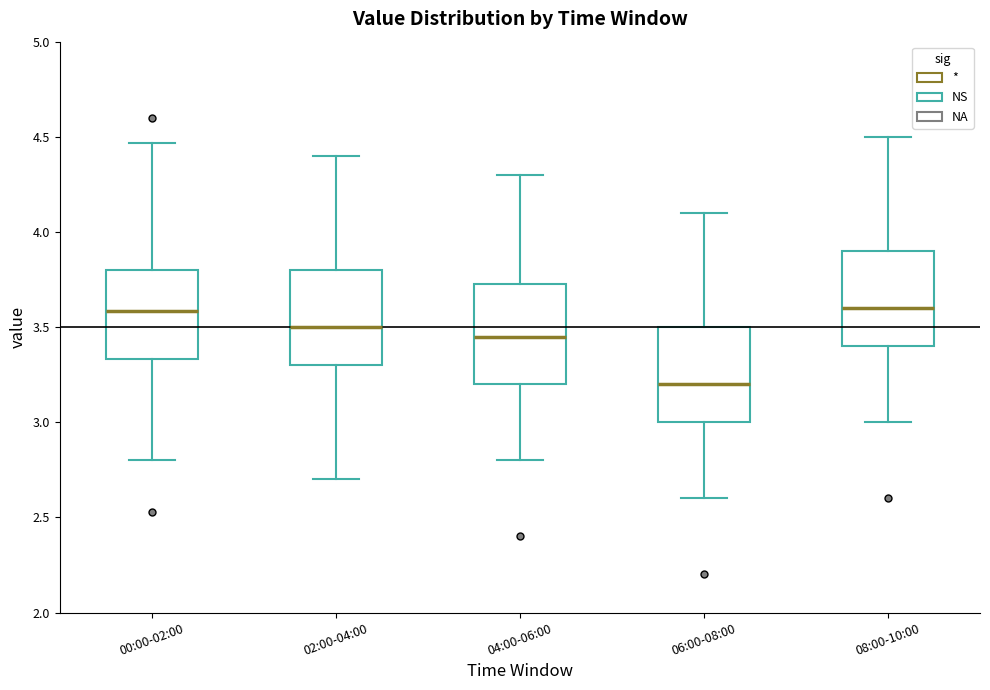

Where does the upper whisker of the box for 06:00-08:00 end on the y-axis? The values are not printed on the chart, so give them approximately, as read against the axis.

4.10